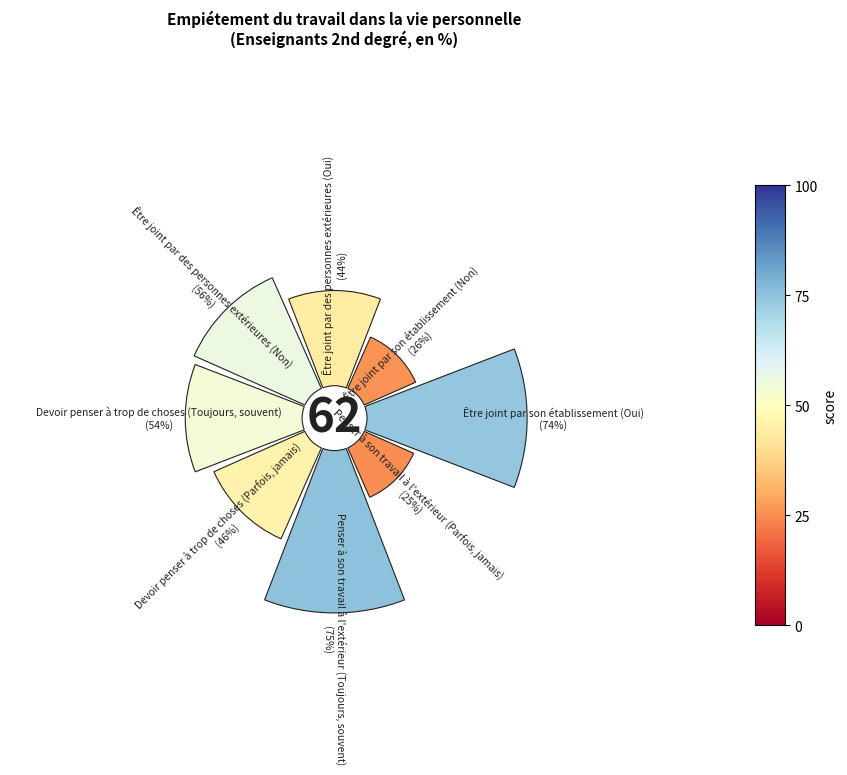

Count the number of slices in the pie.

8